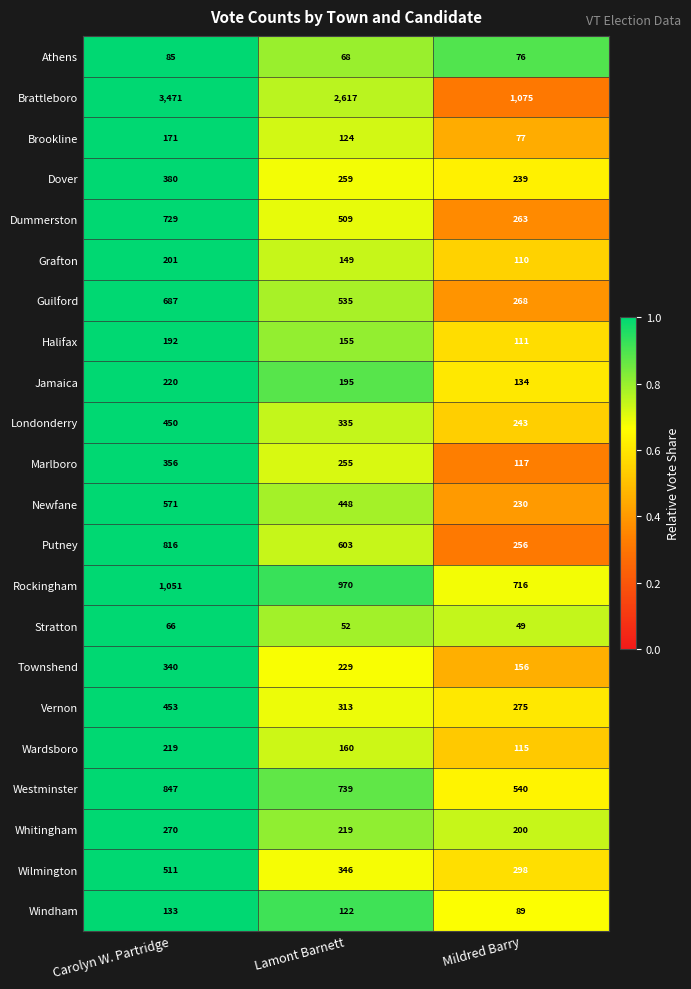

True or false: Newfane has a value of 448 at Lamont Barnett.

True